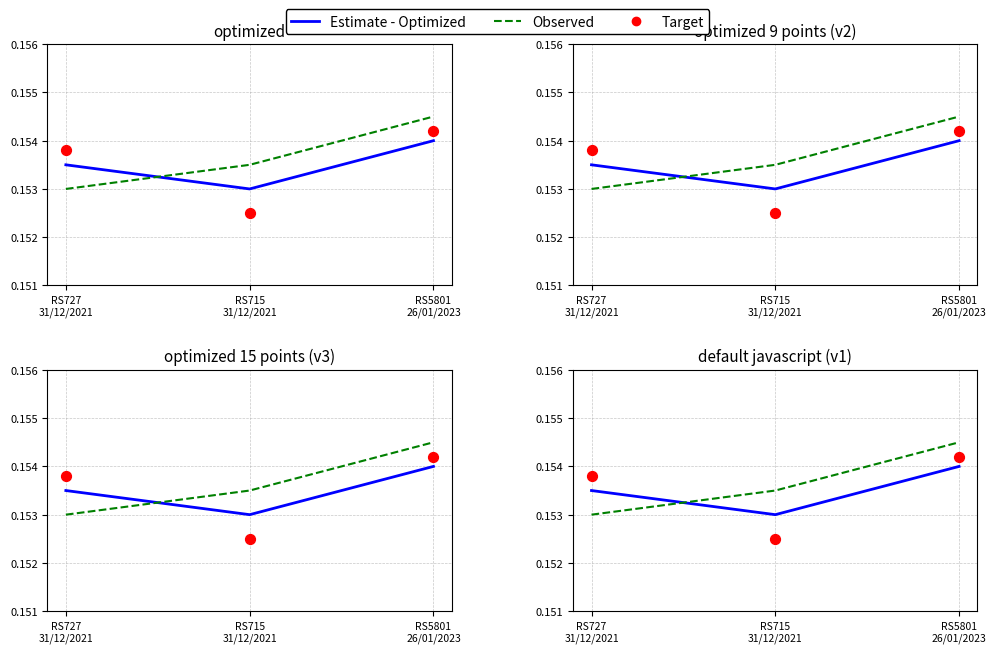

Which series contains the lowest Y value?

Target